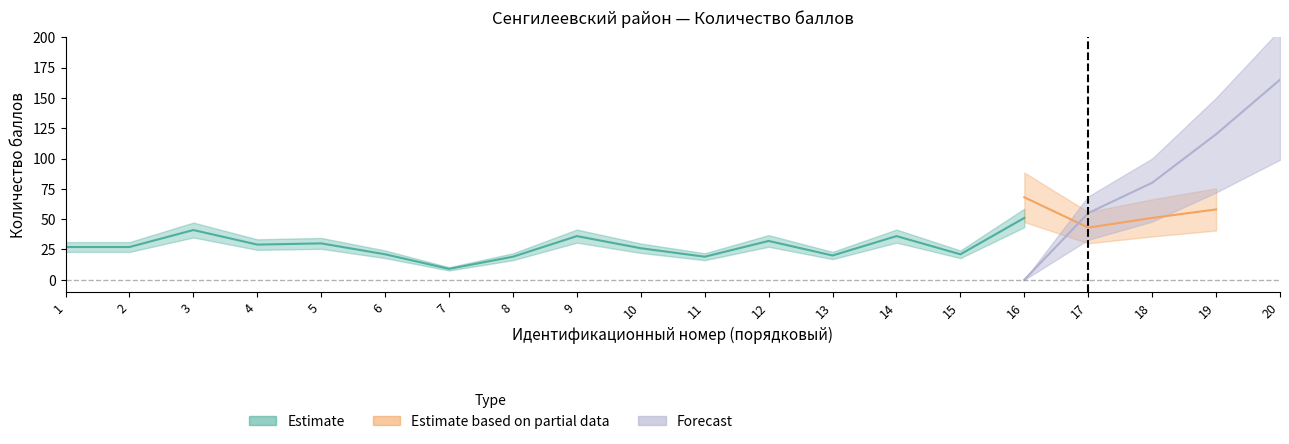

At how many categories does at least one series exceed 155?

1